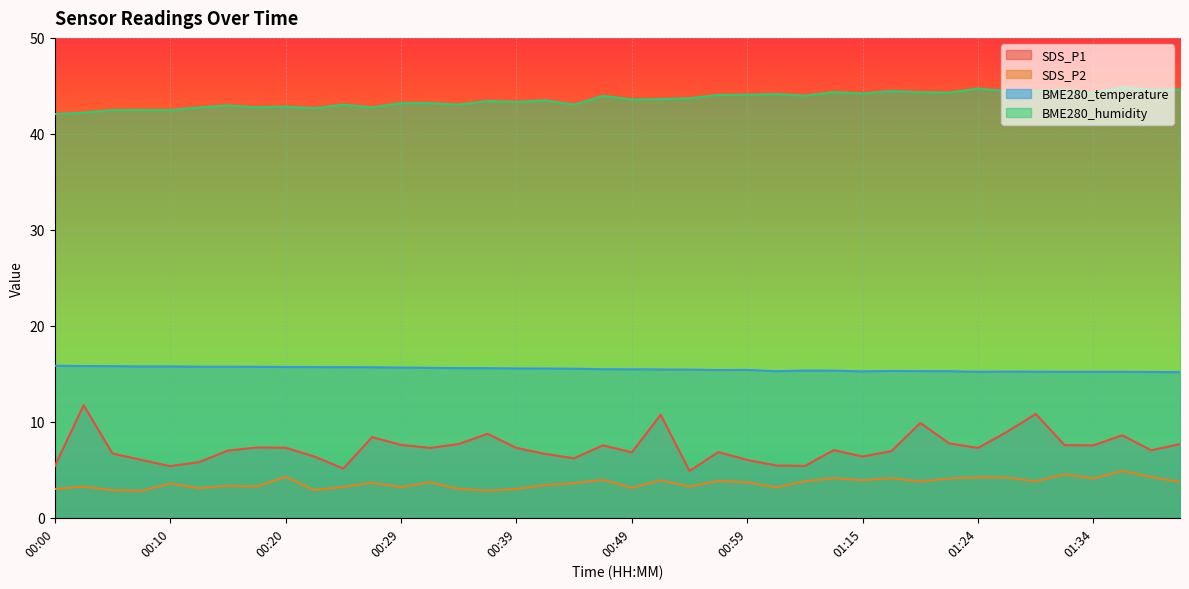

Does the chart display data point markers on the line(s)?

No